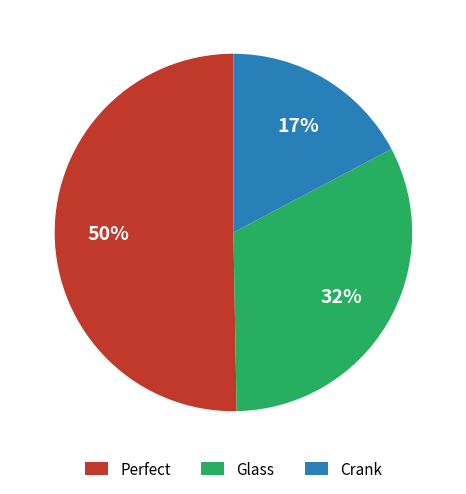

Which category has the biggest portion of the pie?

Perfect